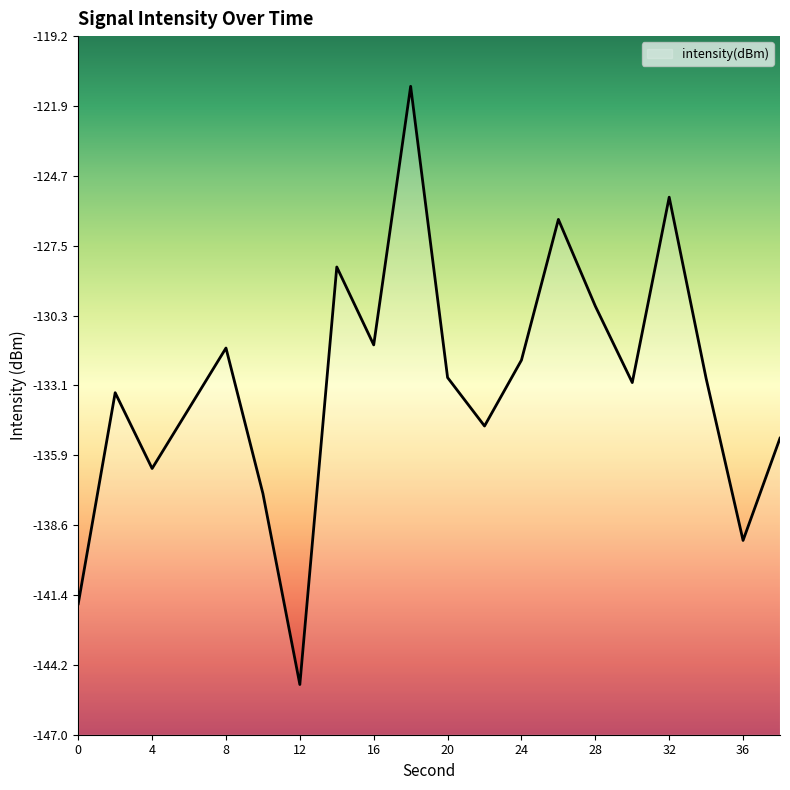

Is it true that the value at 10 is -191.6?

False